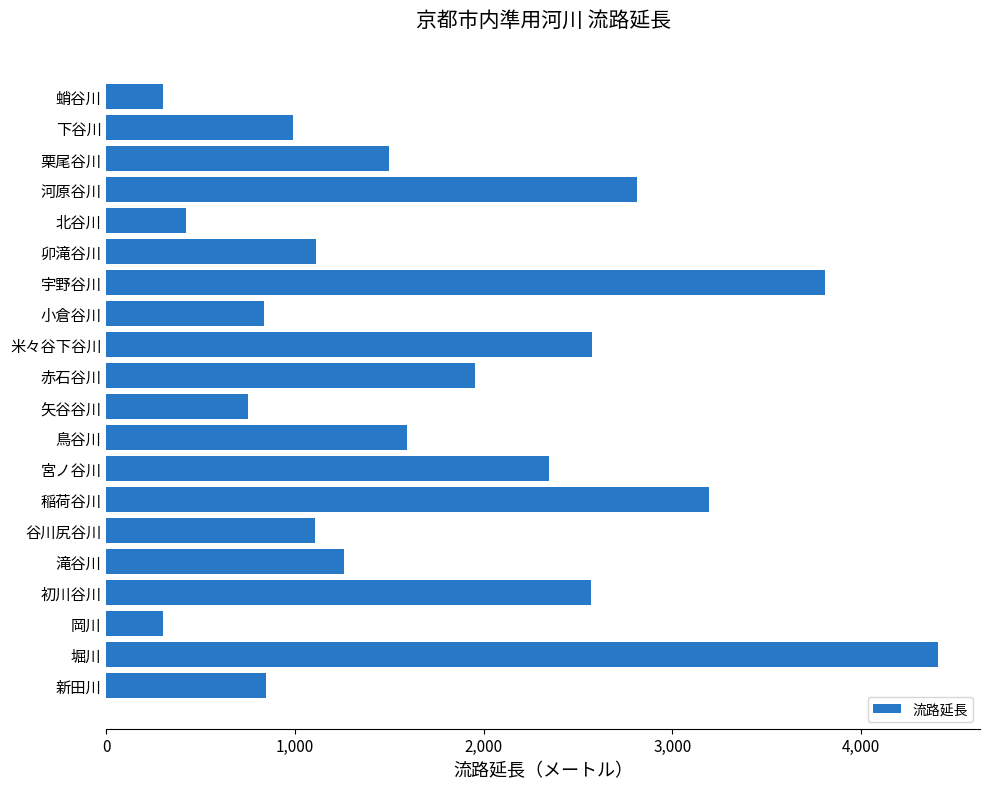

Which has a higher value, 北谷川 or 栗尾谷川?

栗尾谷川